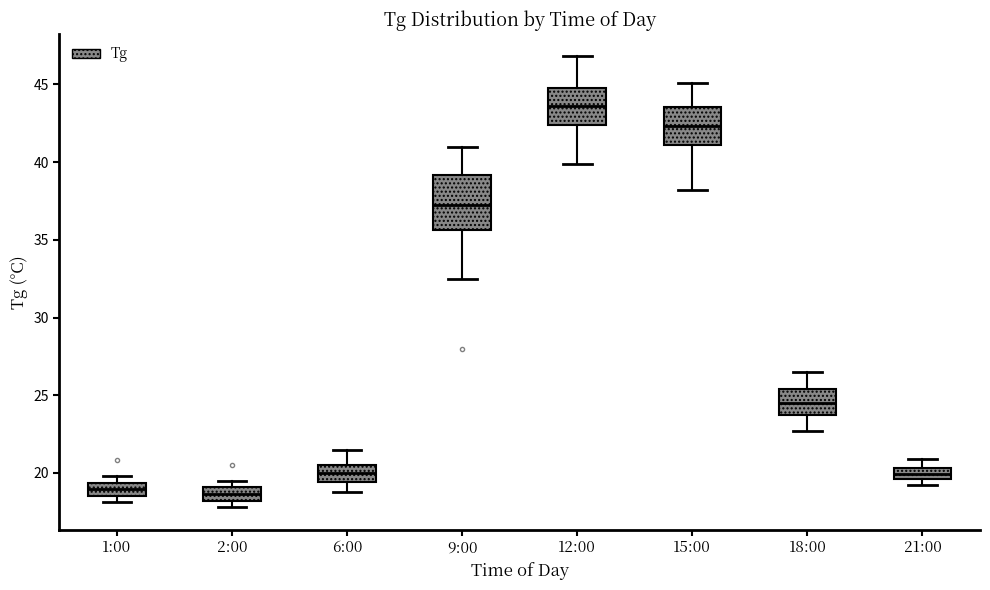

Where does the median line of the box for 2:00 sit on the y-axis? The values are not printed on the chart, so give them approximately, as read against the axis.

18.5